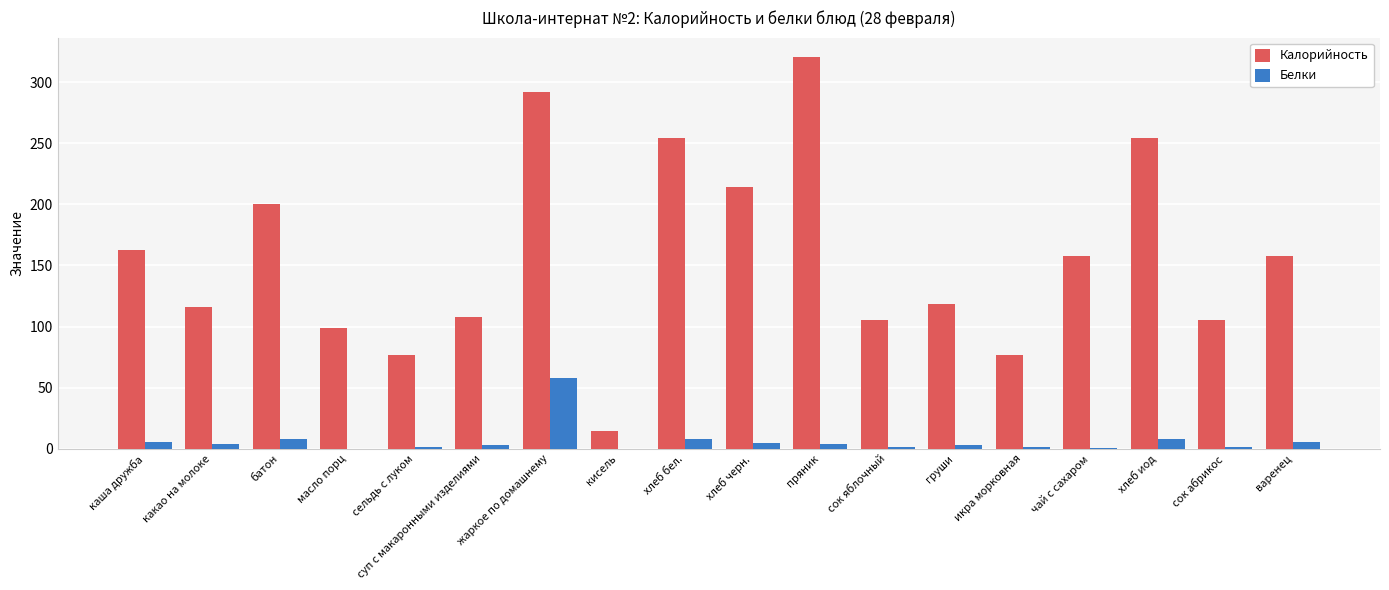

What is the sum of all Калорийность values?

2832.8